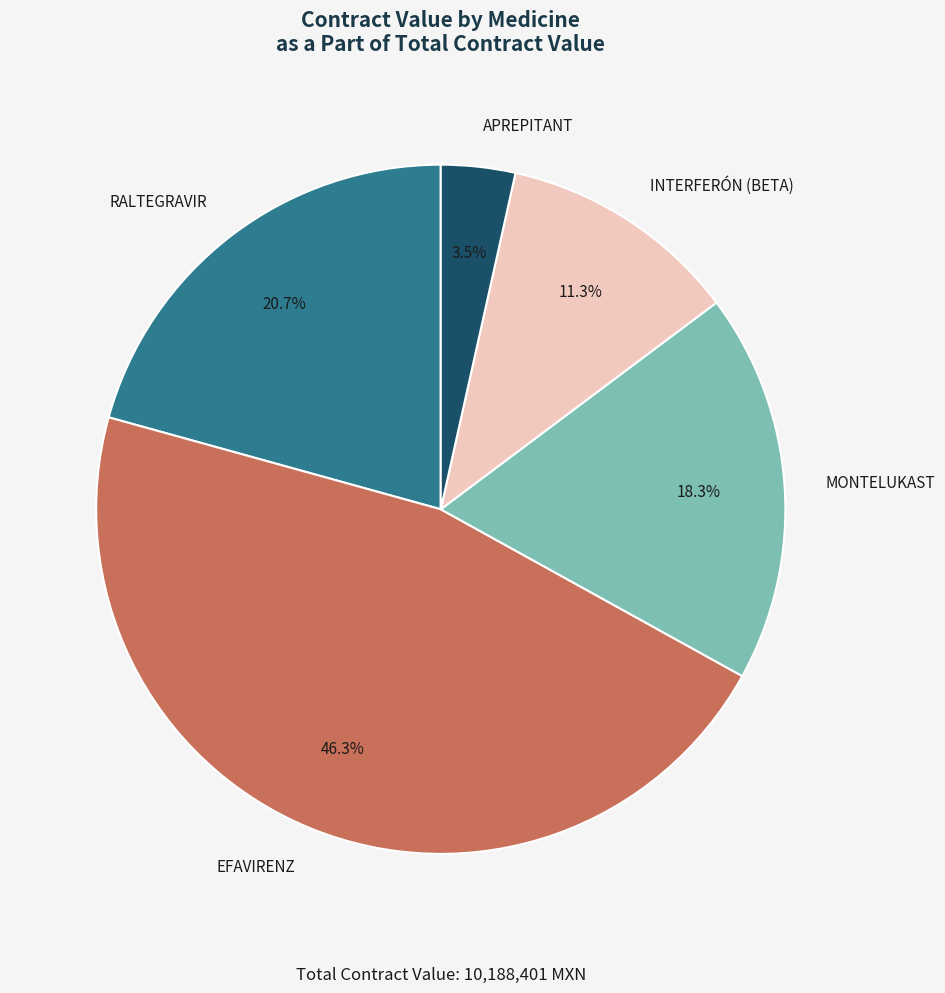

Rank the categories by value from highest to lowest.

EFAVIRENZ, RALTEGRAVIR, MONTELUKAST, INTERFERÓN (BETA), APREPITANT